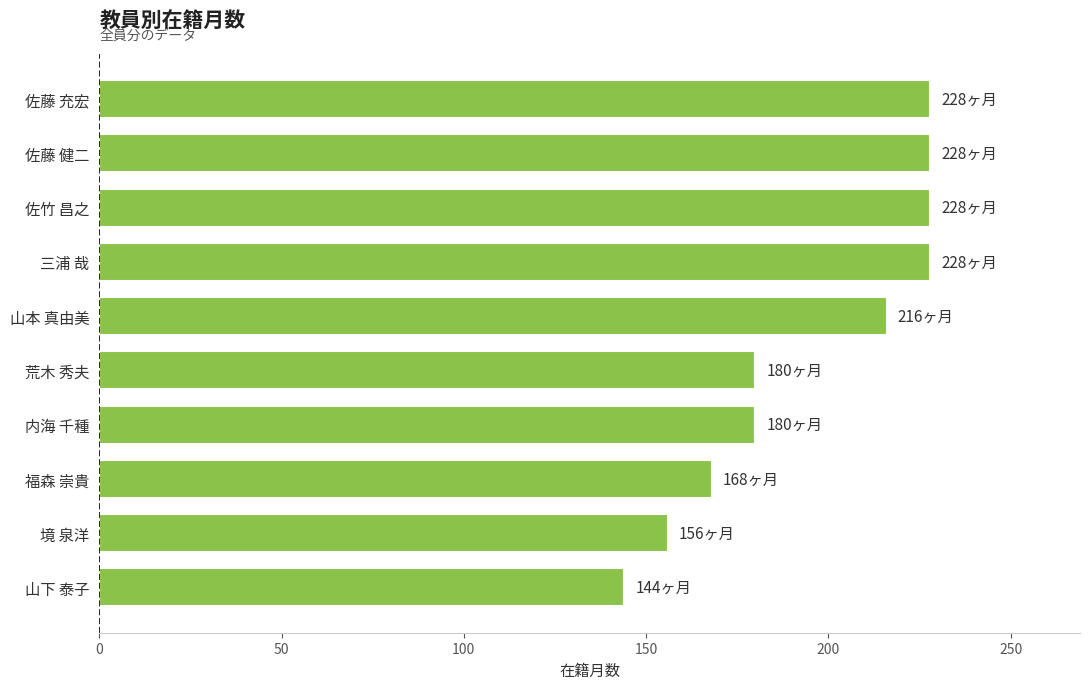

What is the label of the 7th bar from the top?

内海 千種